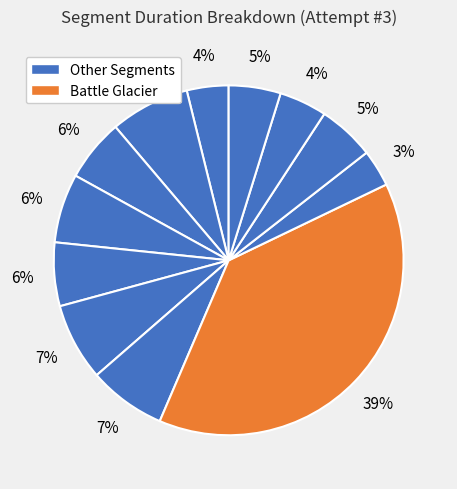

Count the number of slices in the pie.

12